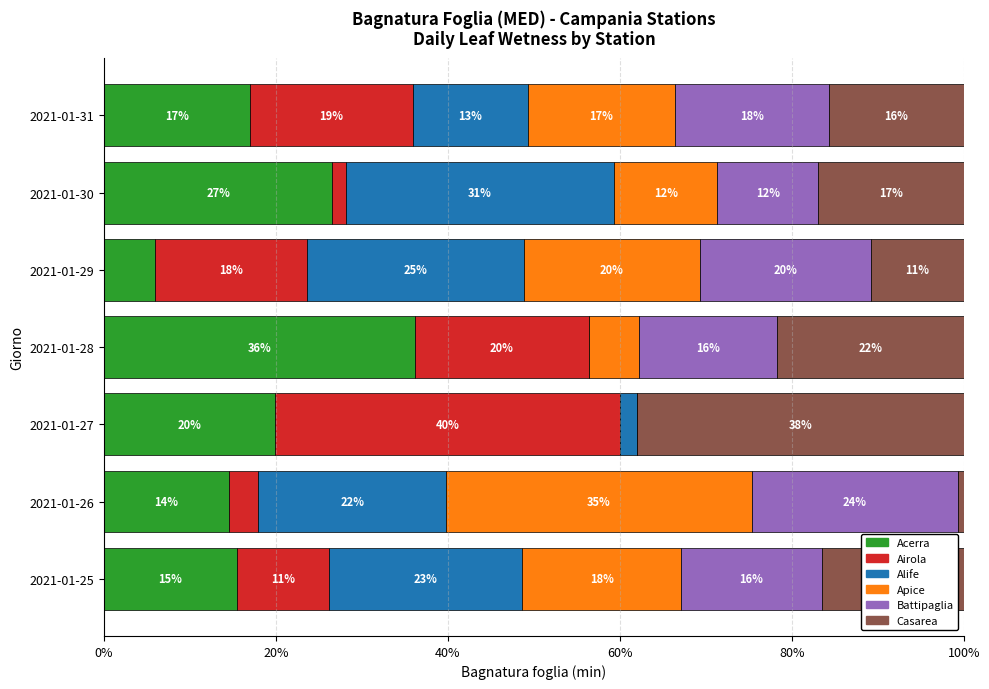

The Acerra series shows 36.2 at 2021-01-28. True or false?

True